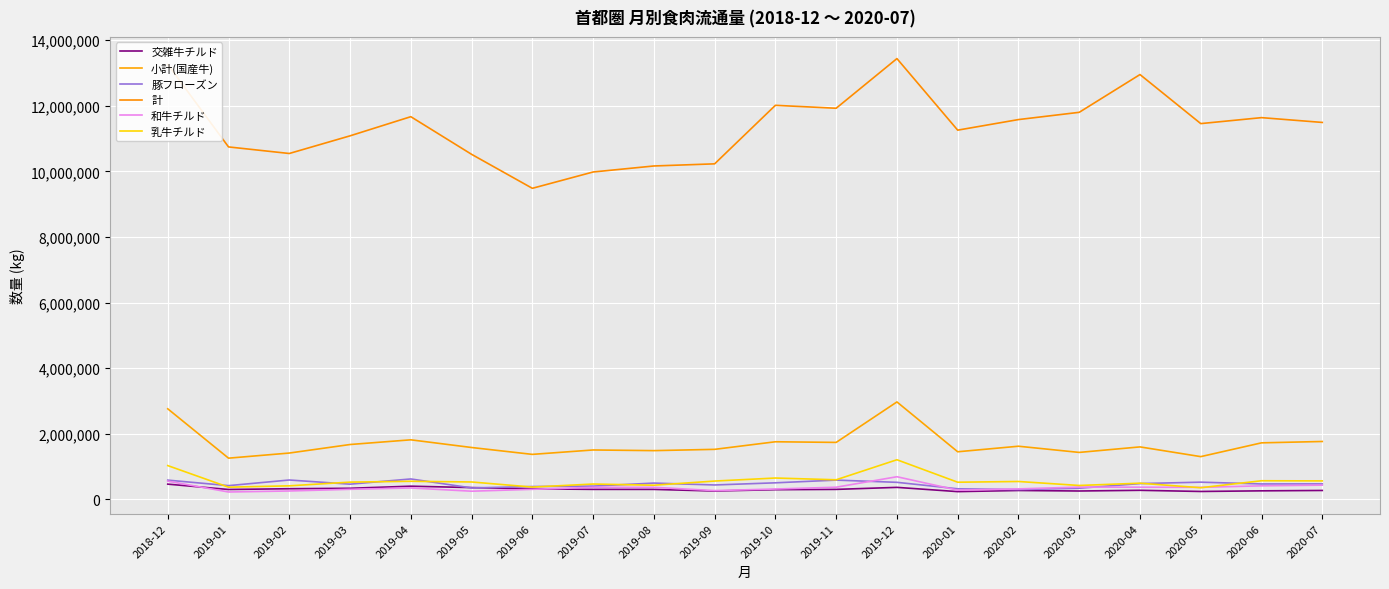

Between 2020-04 and 2019-10, which is larger?

2019-10